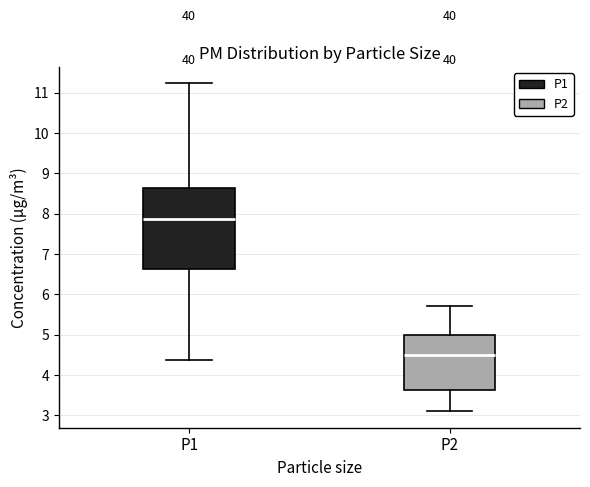

Reading left to right, transcribe this box plot: for each box, give where its median line is, the range the box spans, and where its two whiskers end, as read against the y-axis. The values are not printed on the chart, so give them approximately, as read against the axis.

P1: median 7.9, box 6.6 to 8.7, whiskers 4.4 to 11.2
P2: median 4.5, box 3.6 to 5.0, whiskers 3.1 to 5.7